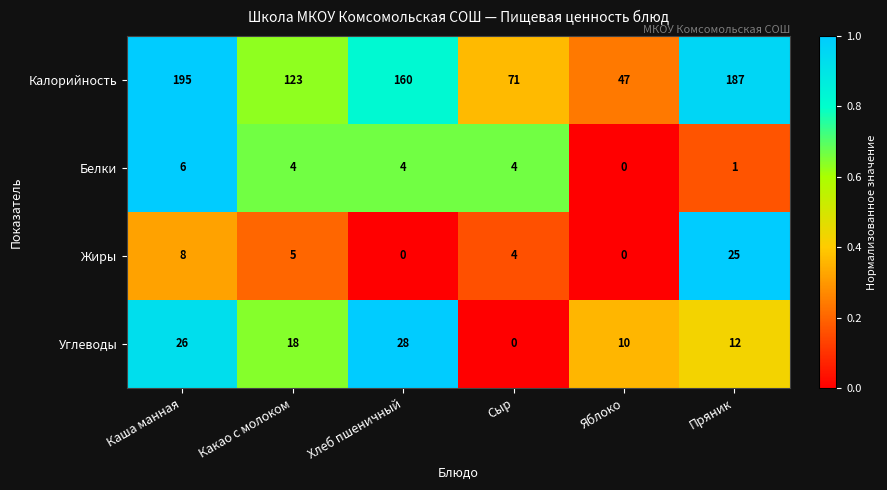

The Углеводы series shows 0 at Сыр. True or false?

True